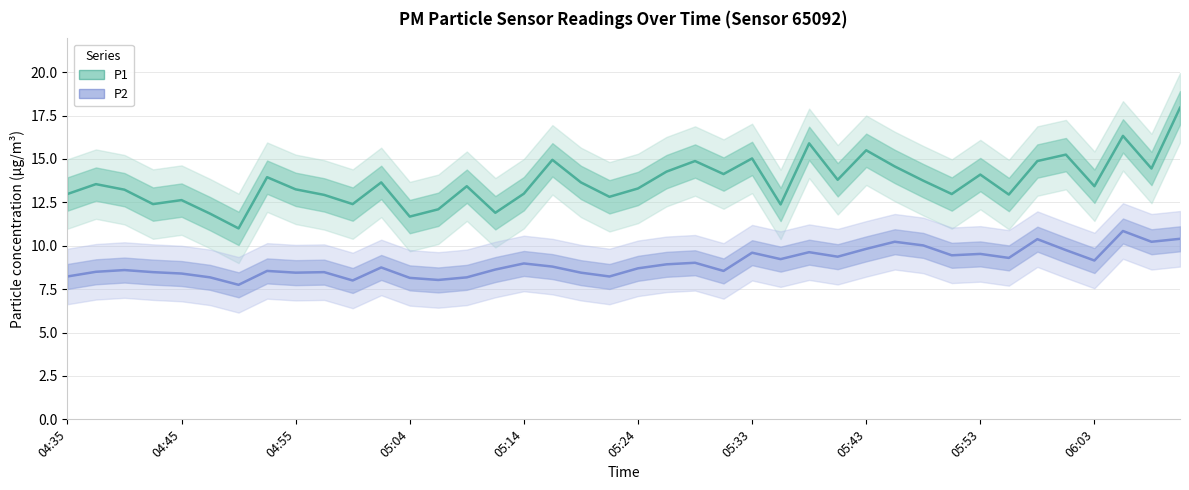

Is the value of P2 at 04:45 greater than the value of P1 at 17?

No